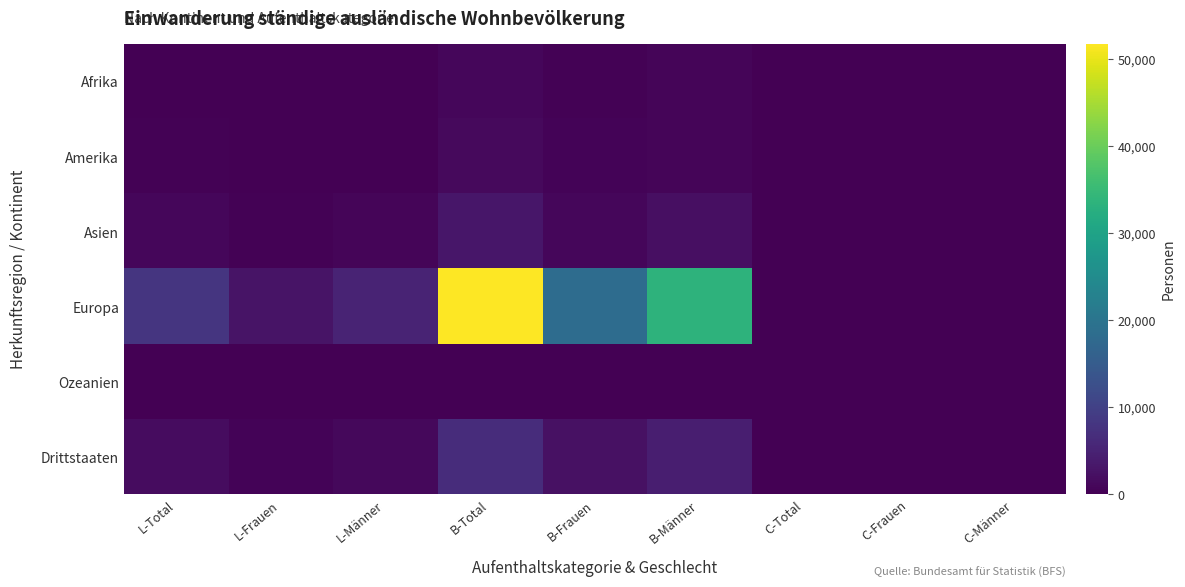

Between B-Total and C-Frauen, which series saw the biggest shift?

Europa